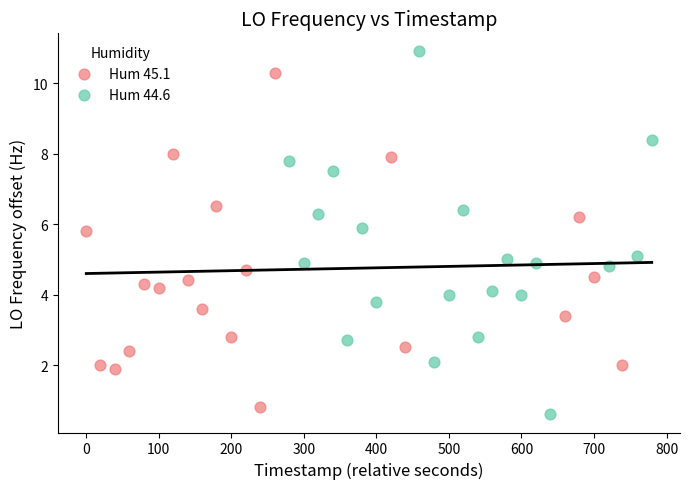

Which series has the largest Y range (max minus min)?

Hum 44.6